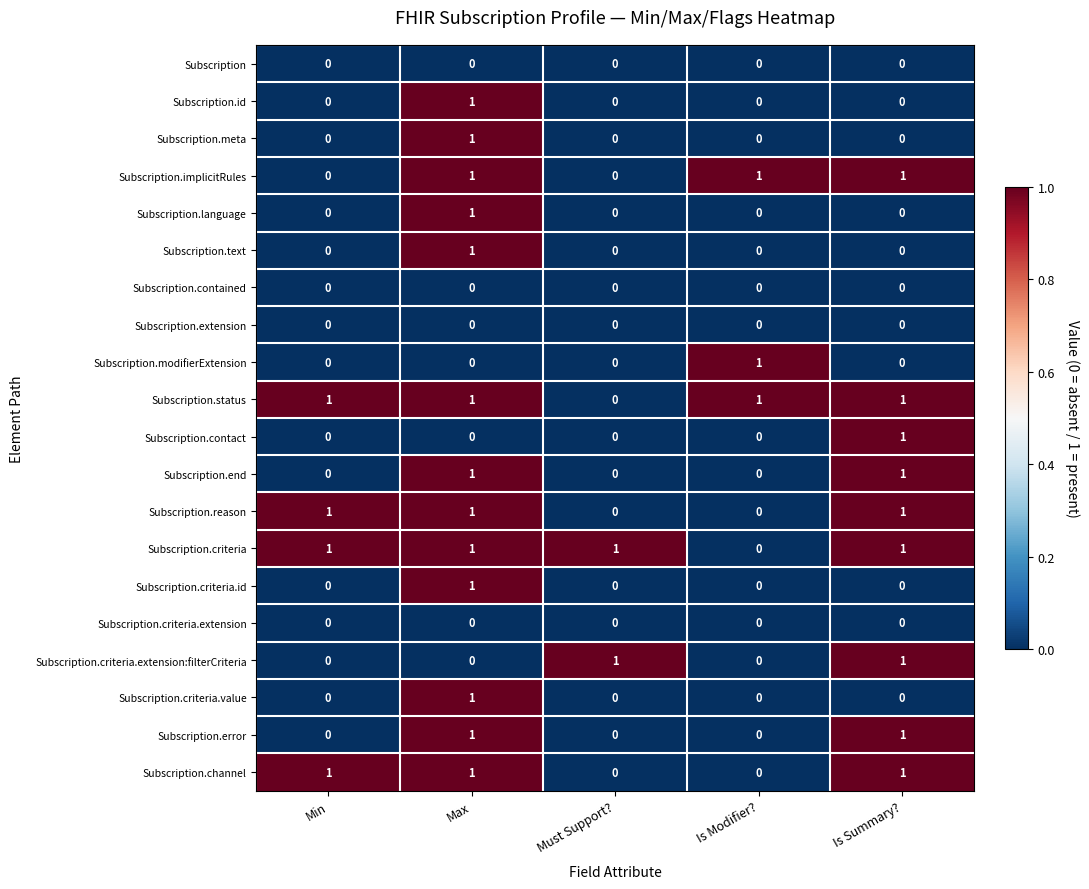

At which category is the sum across all series the highest?

Max